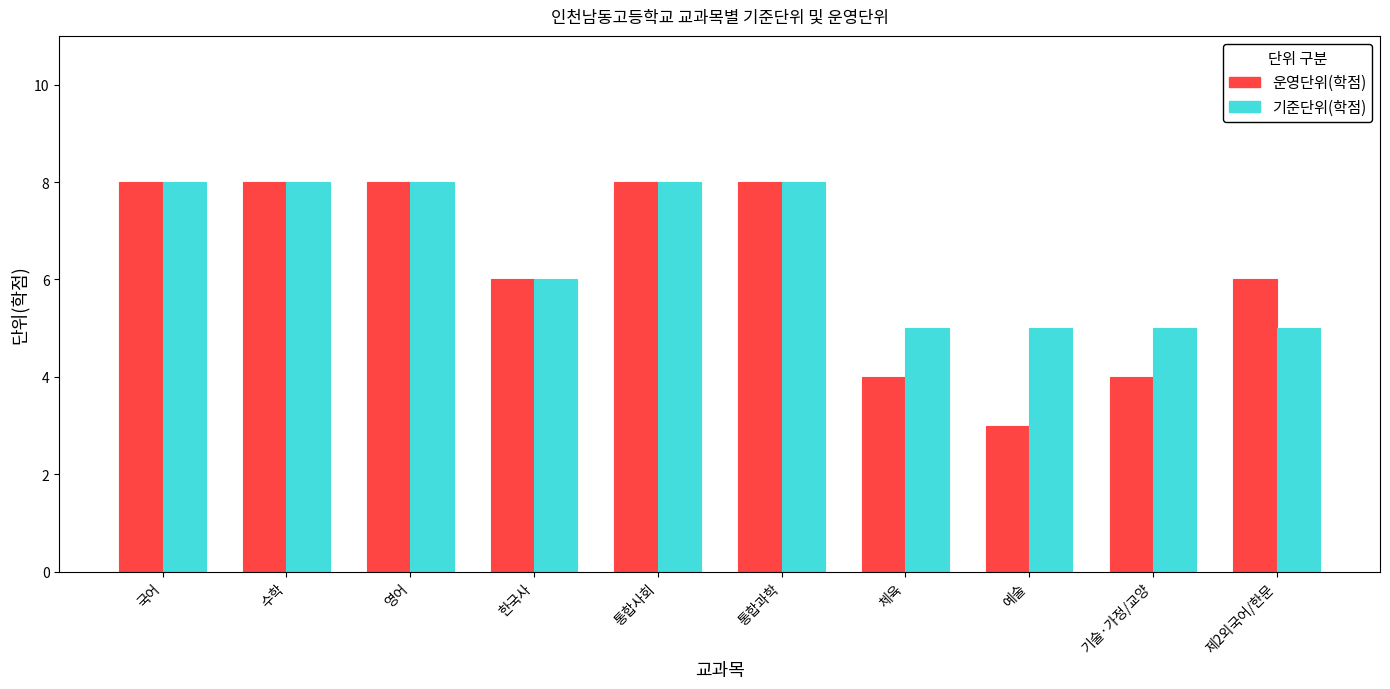

Rank the series at 예술 from highest to lowest value.

기준단위(학점), 운영단위(학점)